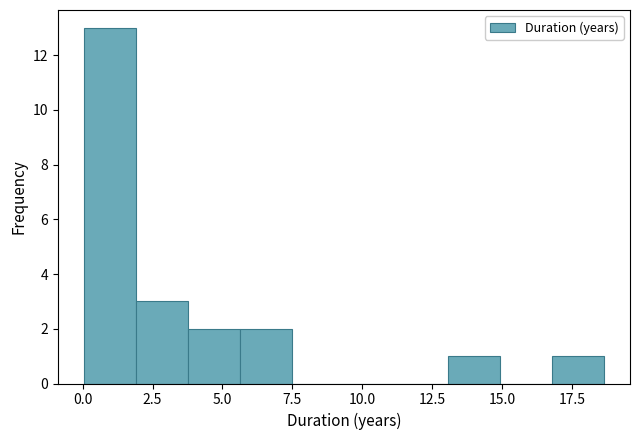

Around what value on the x-axis is the tallest bar? Give the approximate position of its centre, as read against the axis.

1.0